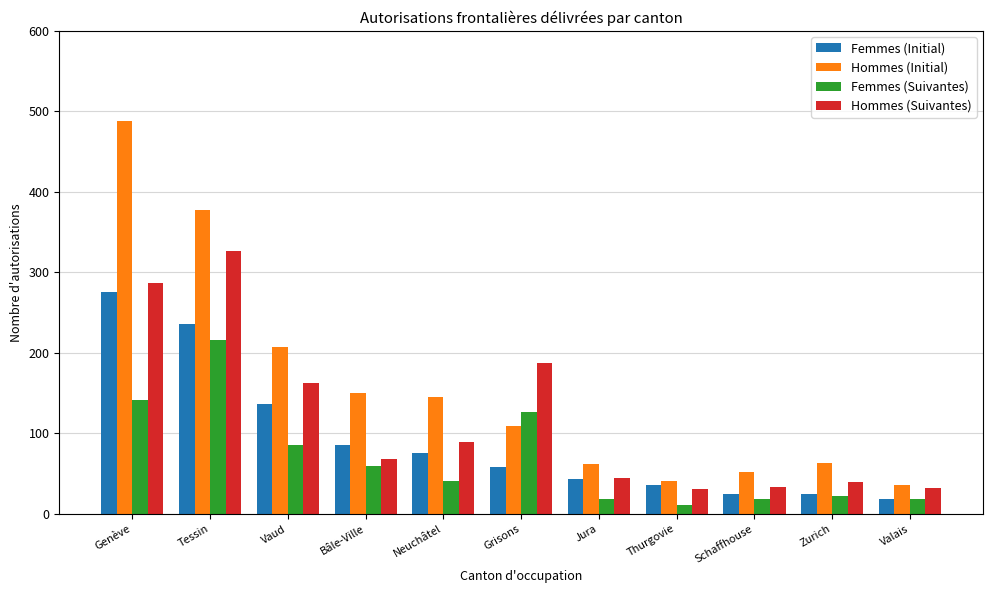

Between Vaud and Thurgovie, which series saw the biggest shift?

Hommes (Initial)